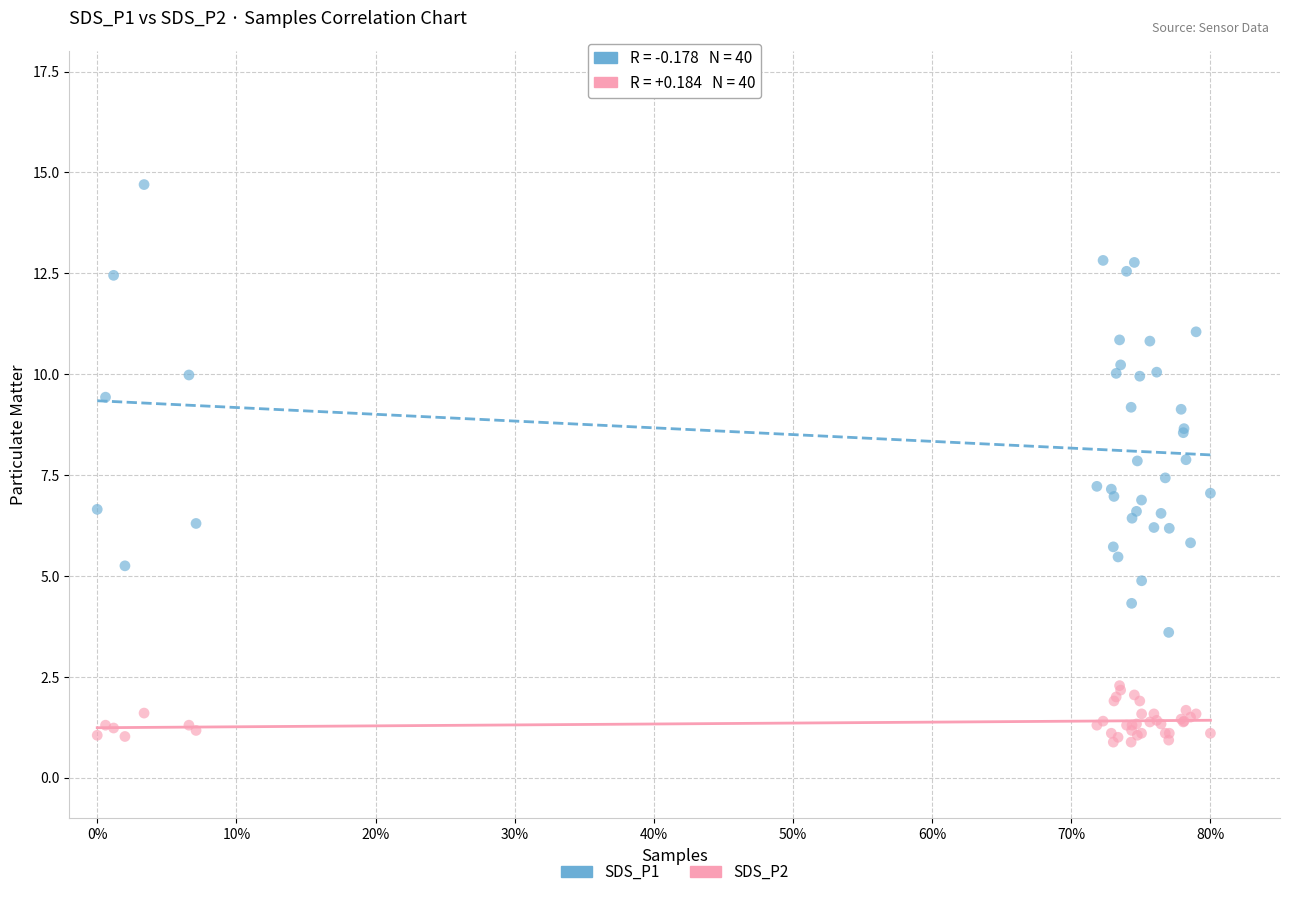

Which series has the largest Y range (max minus min)?

SDS_P1